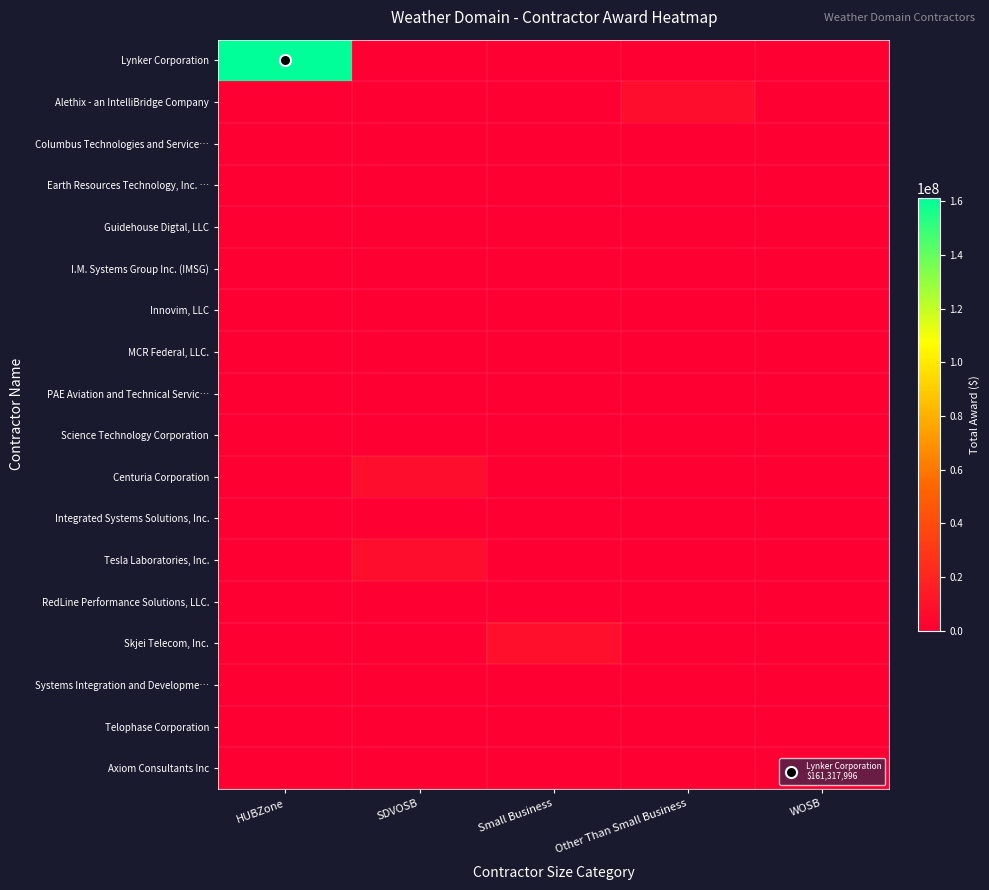

What is the spread (max minus min) of values at HUBZone?

161317995.5